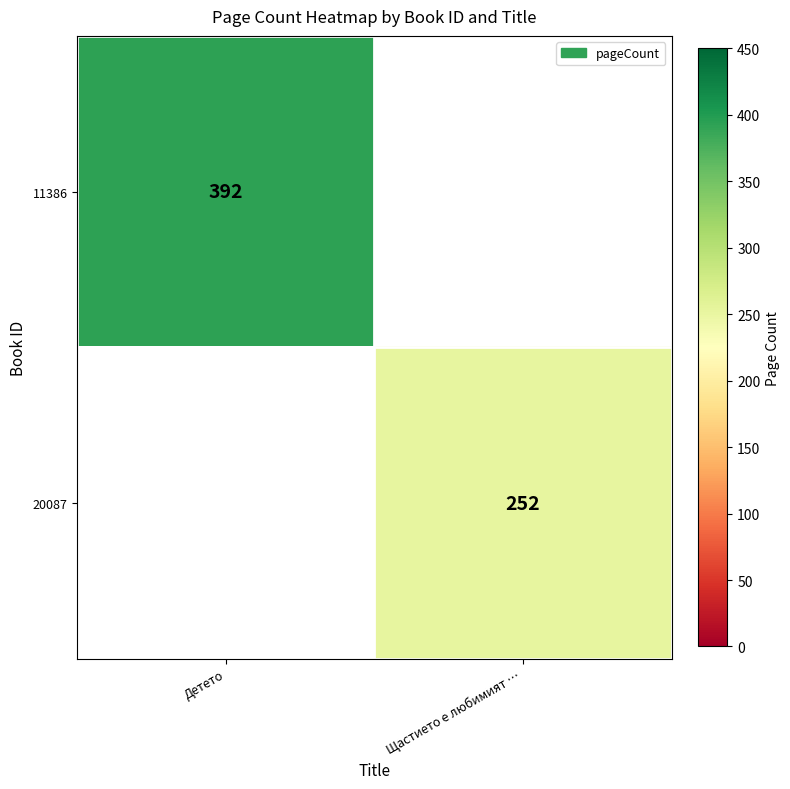

Is the value of 11386 at Детето greater than the value of 20087 at Щастието е любимият …?

Yes